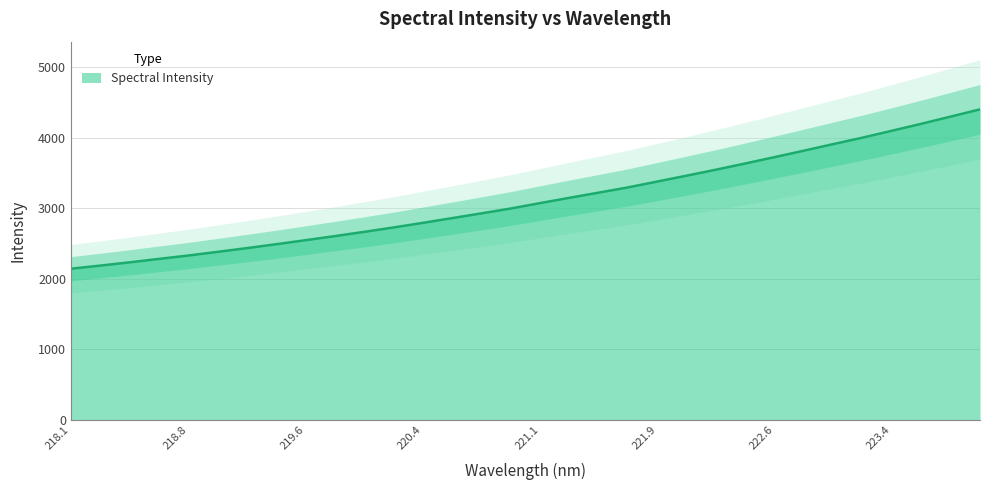

Reading left to right, list all the values displayed in this chart.

2144.3	2188.9	2234.9	2284.1	2331.8	2384.0	2437.1	2492.3	2549.6	2607.8	2667.9	2730.2	2795.7	2863.0	2930.7	2999.7	3076.3	3151.3	3225.0	3299.4	3382.7	3465.9	3550.8	3638.9	3728.9	3820.5	3913.5	4005.3	4102.7	4201.3	4303.0	4405.7